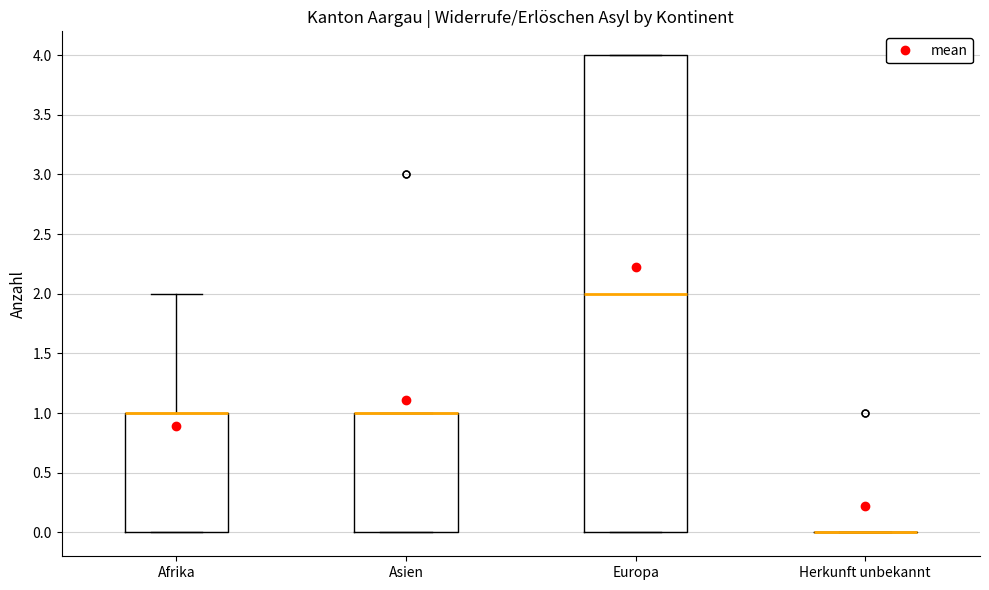

Reading left to right, transcribe this box plot: for each box, give where its median line is, the range the box spans, and where its two whiskers end, as read against the y-axis. The values are not printed on the chart, so give them approximately, as read against the axis.

Afrika: median 1 (drawn on the box's upper edge), box 0 to 1, whiskers 0 to 2
Asien: median 1 (drawn on the box's upper edge), box 0 to 1, whiskers 0 to 1
Europa: median 2, box 0 to 4, whiskers 0 to 4
Herkunft unbekannt: box collapsed to a line at 0, whiskers 0 to 0